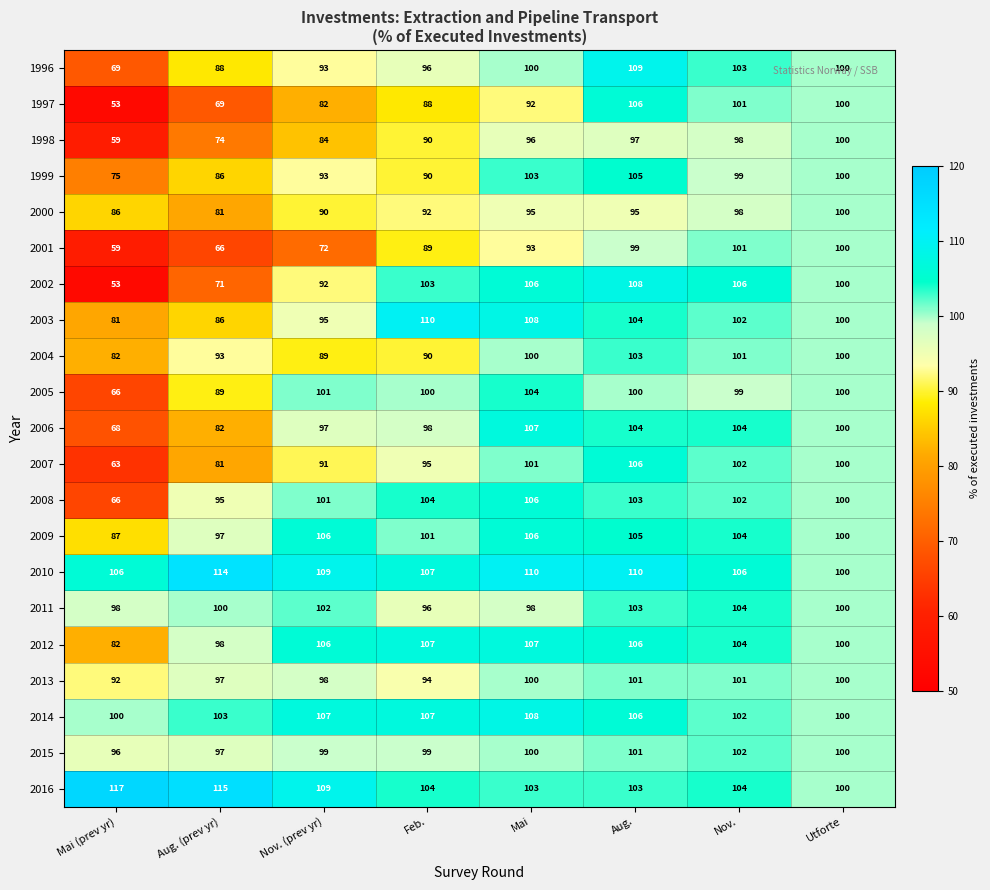

The 2001 series shows 93 at Mai. True or false?

True